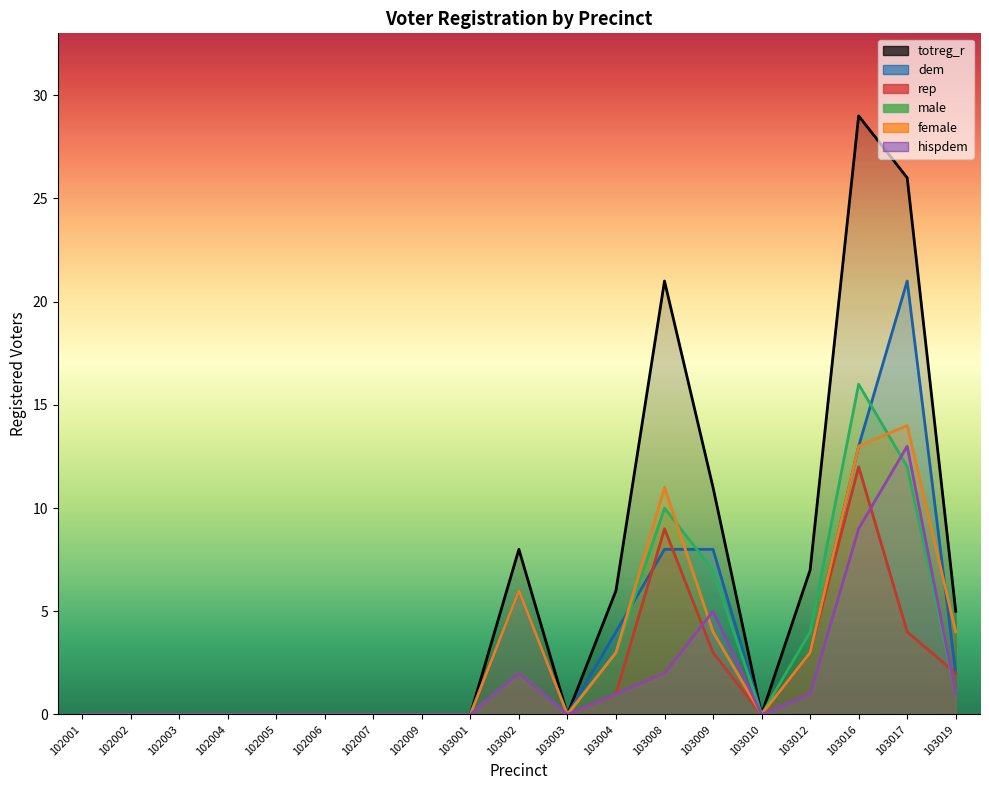

Reading left to right, list all the values displayed in this chart.

dem: 102001=0	102002=0	102003=0	102004=0	102005=0	102006=0	102007=0	102009=0	103001=0	103002=6	103003=0	103004=4	103008=8	103009=8	103010=0	103012=3	103016=13	103017=21	103019=2
rep: 102001=0	102002=0	102003=0	102004=0	102005=0	102006=0	102007=0	102009=0	103001=0	103002=2	103003=0	103004=1	103008=9	103009=3	103010=0	103012=3	103016=12	103017=4	103019=2
male: 102001=0	102002=0	102003=0	102004=0	102005=0	102006=0	102007=0	102009=0	103001=0	103002=2	103003=0	103004=3	103008=10	103009=7	103010=0	103012=4	103016=16	103017=12	103019=1
female: 102001=0	102002=0	102003=0	102004=0	102005=0	102006=0	102007=0	102009=0	103001=0	103002=6	103003=0	103004=3	103008=11	103009=4	103010=0	103012=3	103016=13	103017=14	103019=4
hispdem: 102001=0	102002=0	102003=0	102004=0	102005=0	102006=0	102007=0	102009=0	103001=0	103002=2	103003=0	103004=1	103008=2	103009=5	103010=0	103012=1	103016=9	103017=13	103019=1
totreg_r: 102001=0	102002=0	102003=0	102004=0	102005=0	102006=0	102007=0	102009=0	103001=0	103002=8	103003=0	103004=6	103008=21	103009=11	103010=0	103012=7	103016=29	103017=26	103019=5